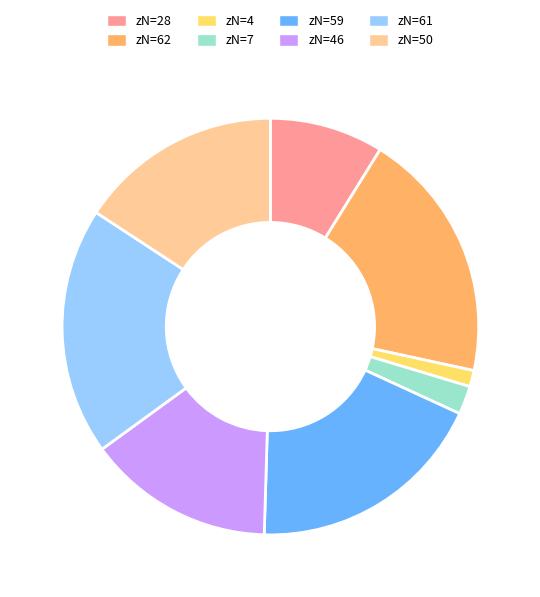

Is there a majority slice in this chart?

No